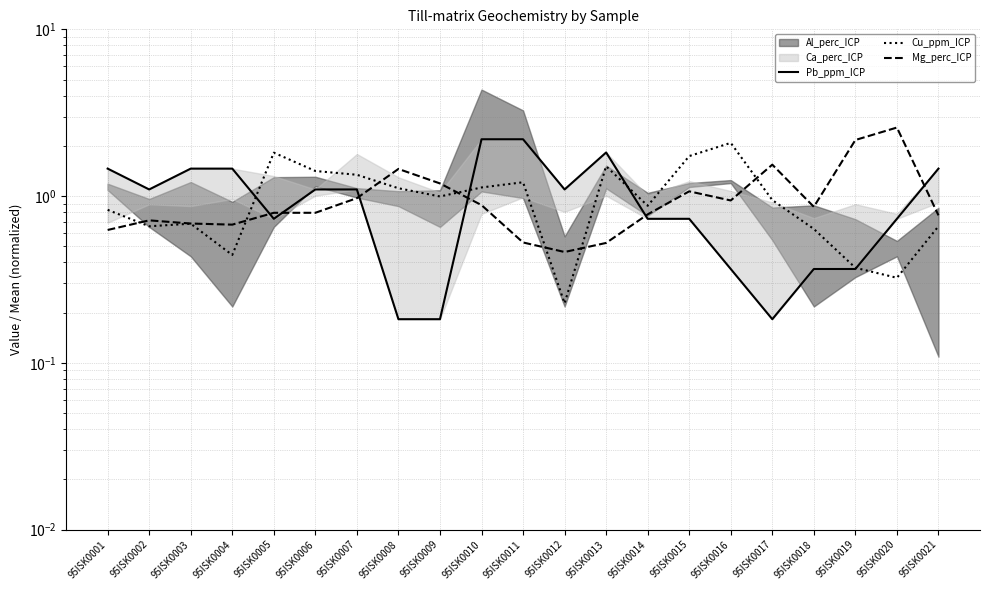

Where is the first local maximum for Cu_ppm_ICP?

95ISK0003